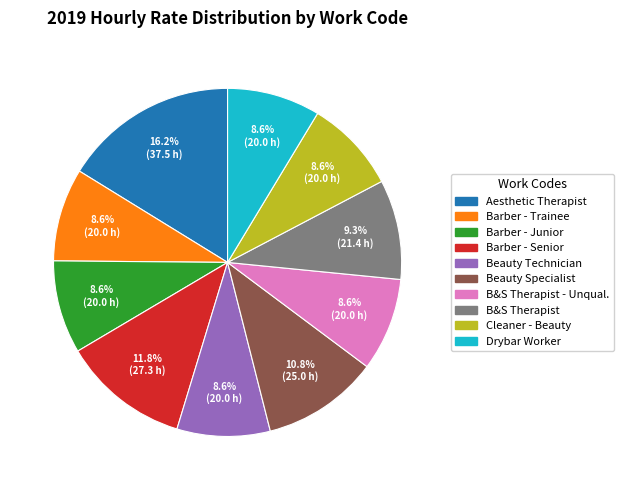

Does any single category account for the majority?

No